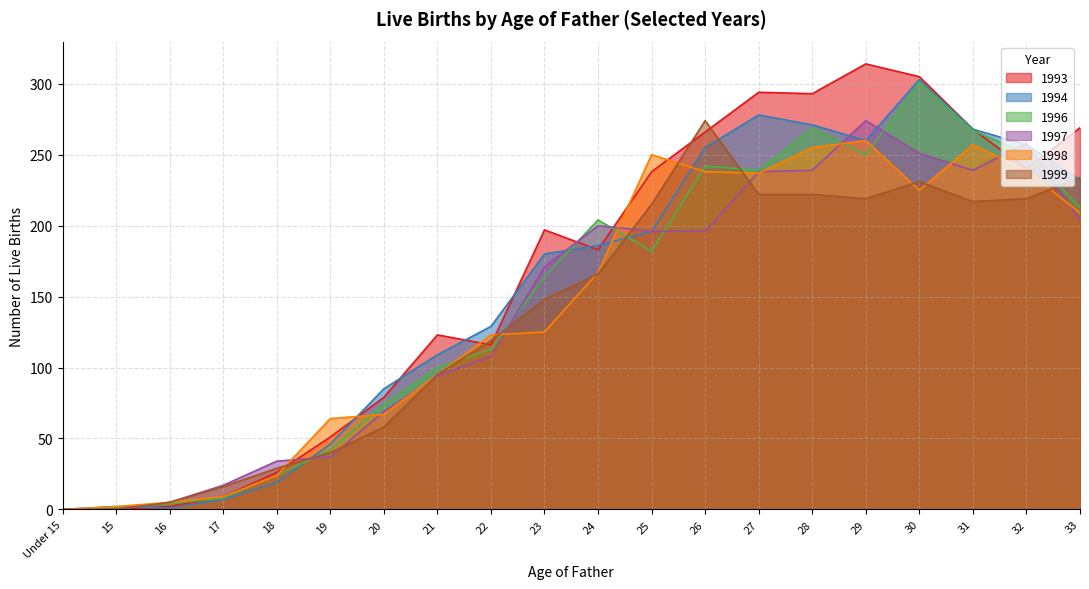

Is the value of 1993 at 17 greater than the value of 1998 at Under 15?

Yes